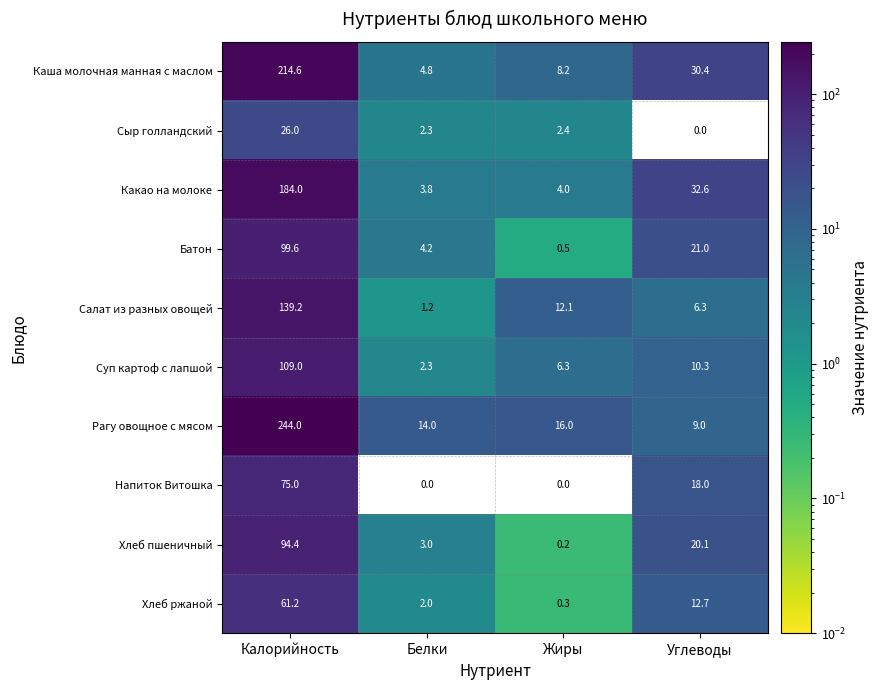

How many categories are shown in the chart?

4